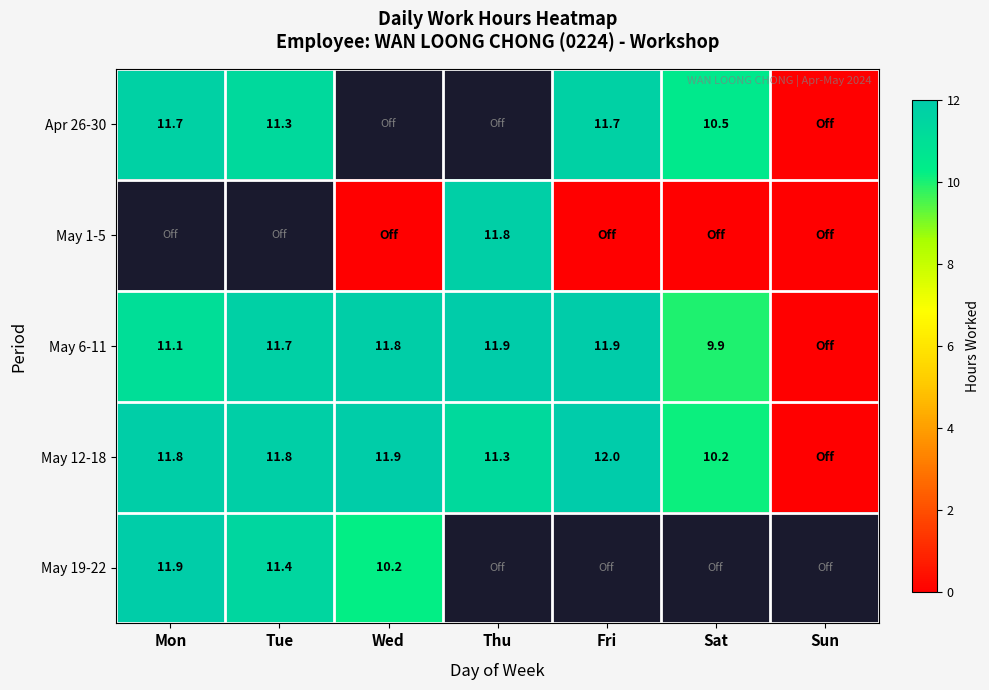

Between Wed and Sun, which series saw the biggest shift?

May 12-18